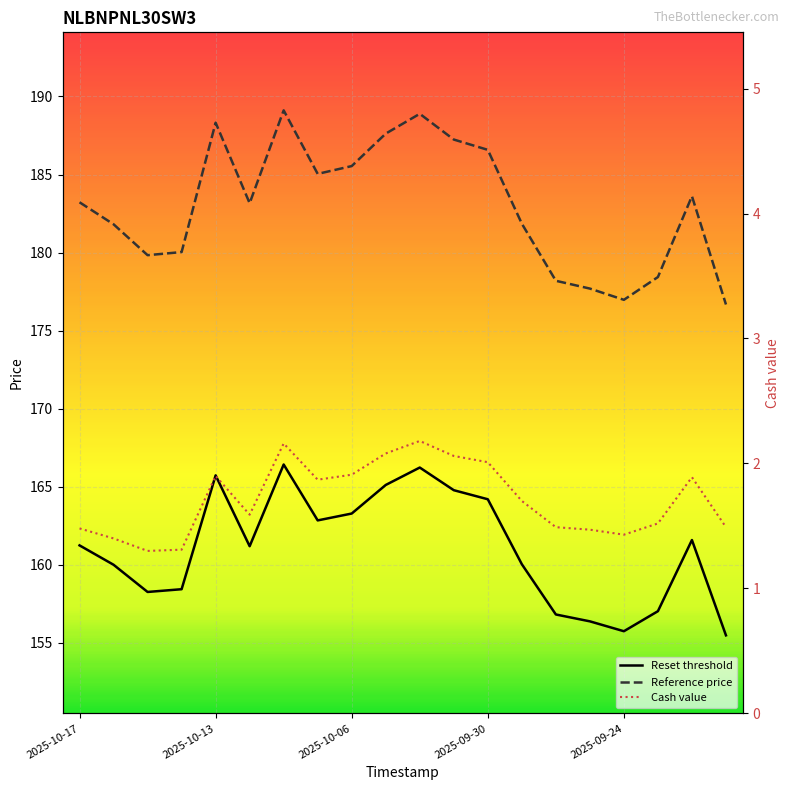

What is the lowest value of the Reference price series?

176.7